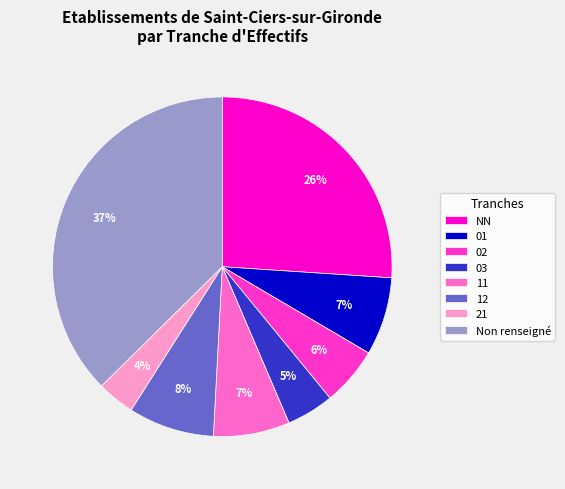

The 12 slice represents 8% of the pie. True or false?

True